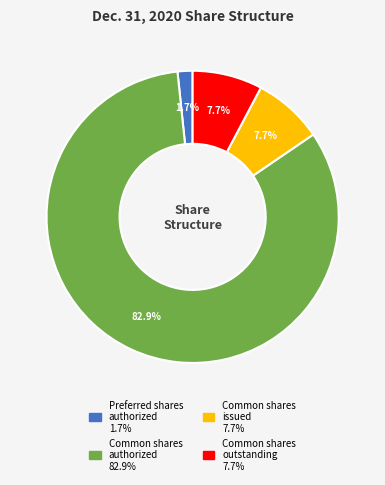

Which slice is the largest?

Common shares authorized